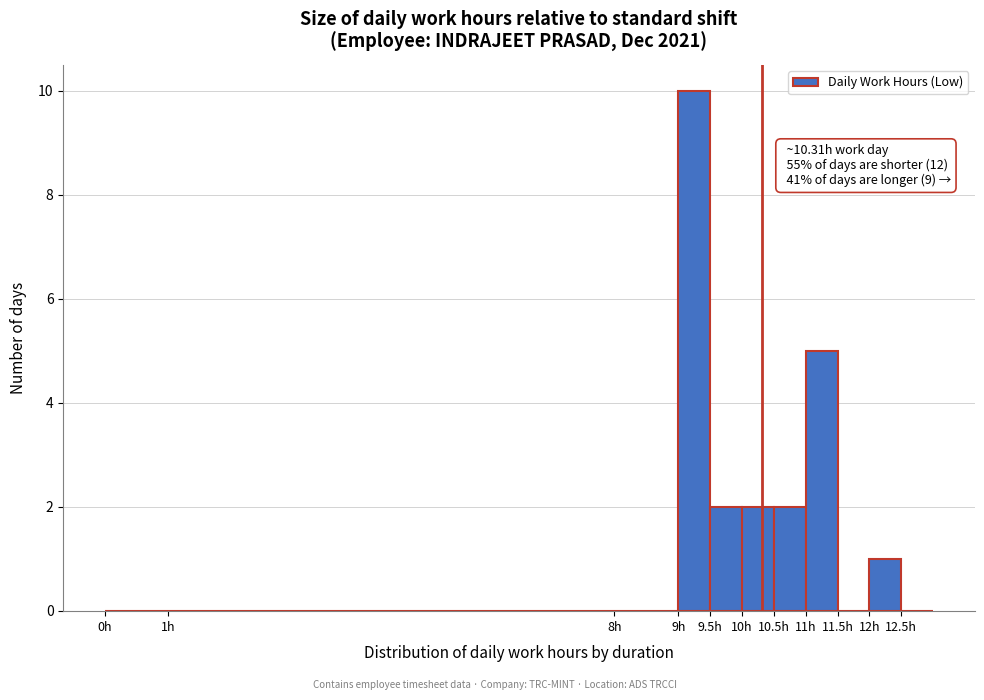

Over which range of the x-axis is the bar tallest?

9.0 to 9.5